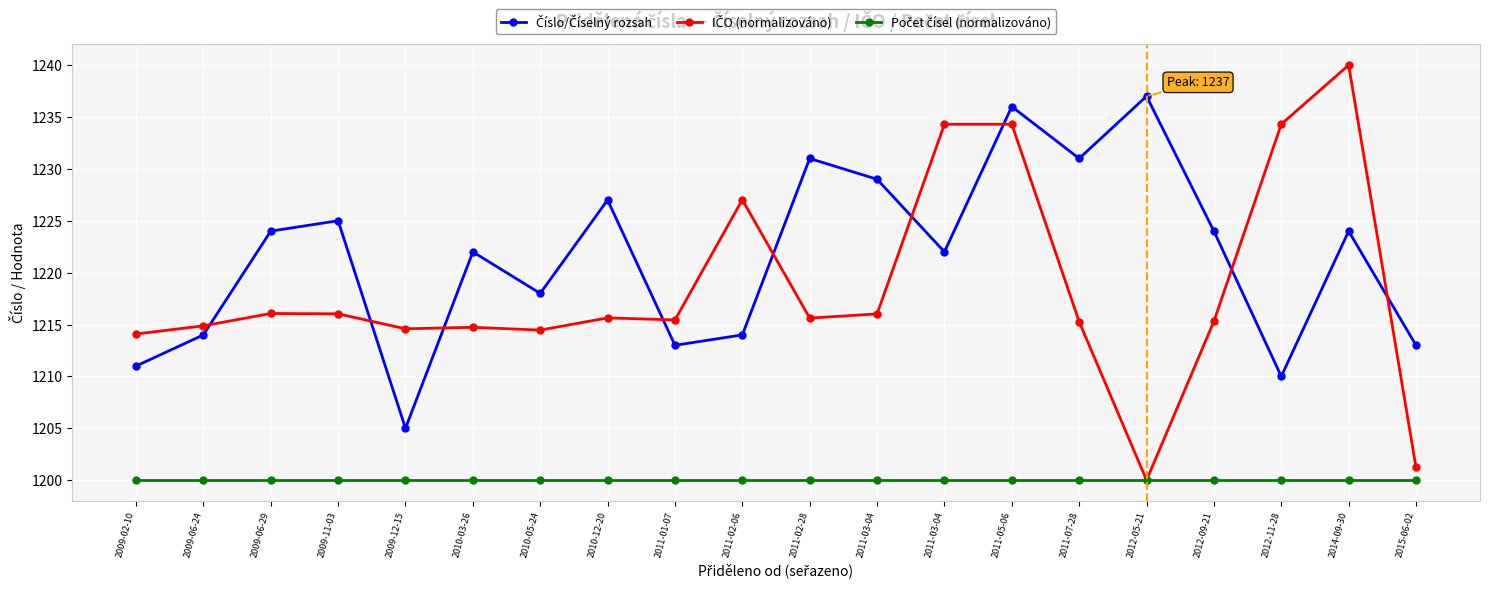

True or false: Počet čísel (normalizováno) has a value of 1901.4 at 2009-02-10.

False